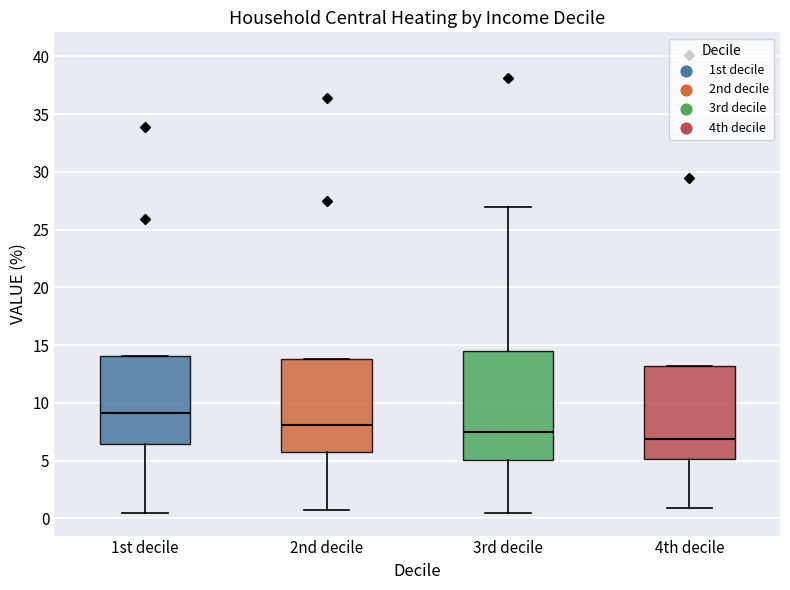

Where is the lower edge of the box for 2nd decile on the y-axis? The values are not printed on the chart, so give them approximately, as read against the axis.

5.5